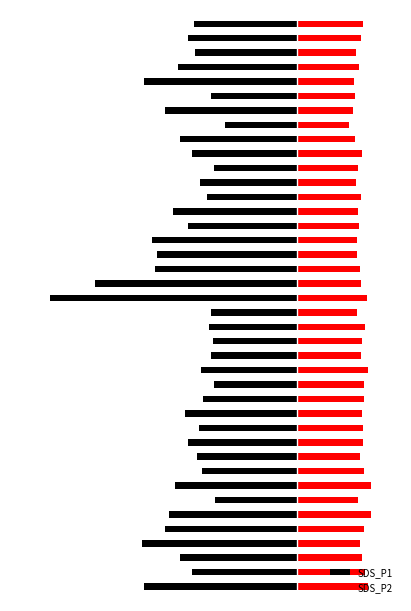

Which series has the largest total across all categories?

SDS_P2